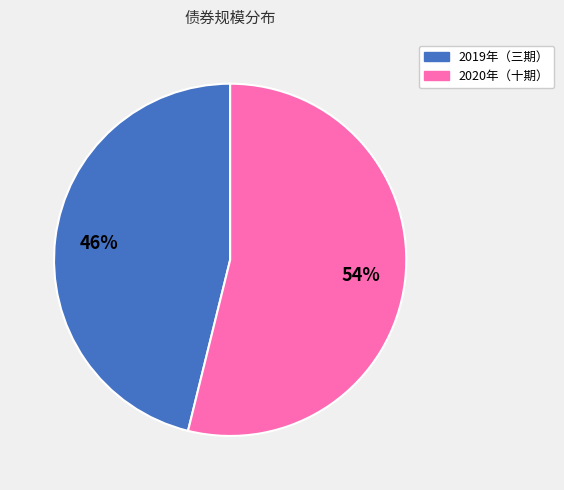

Is there a majority slice in this chart?

Yes